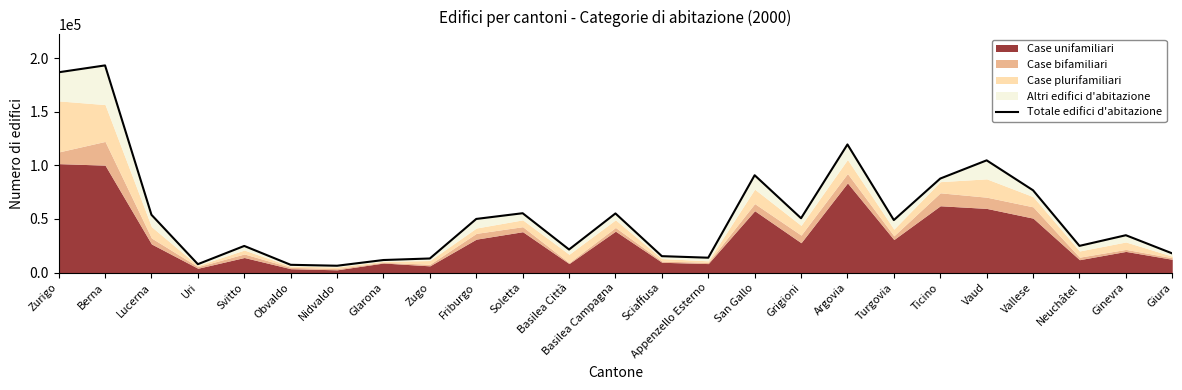

The value at Basilea Campagna is 13969. True or false?

False